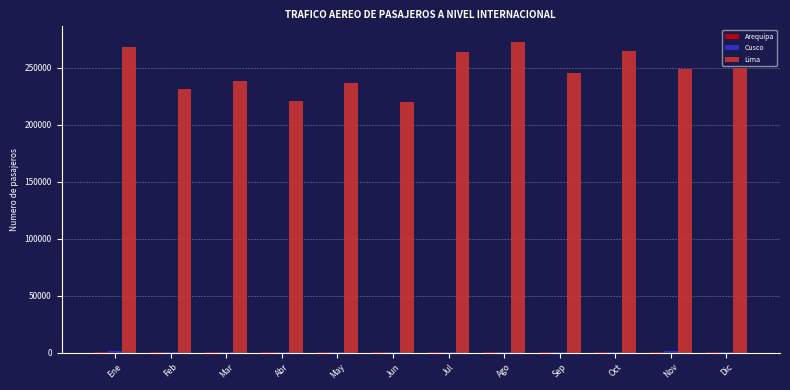

What is the greatest value displayed?

272867